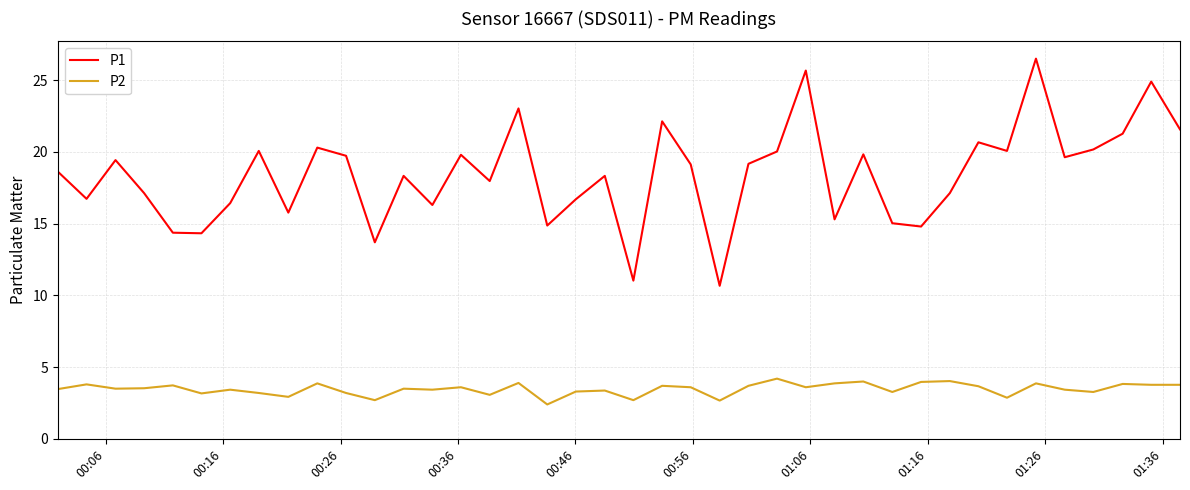

What is the minimum value shown in the chart?

2.4